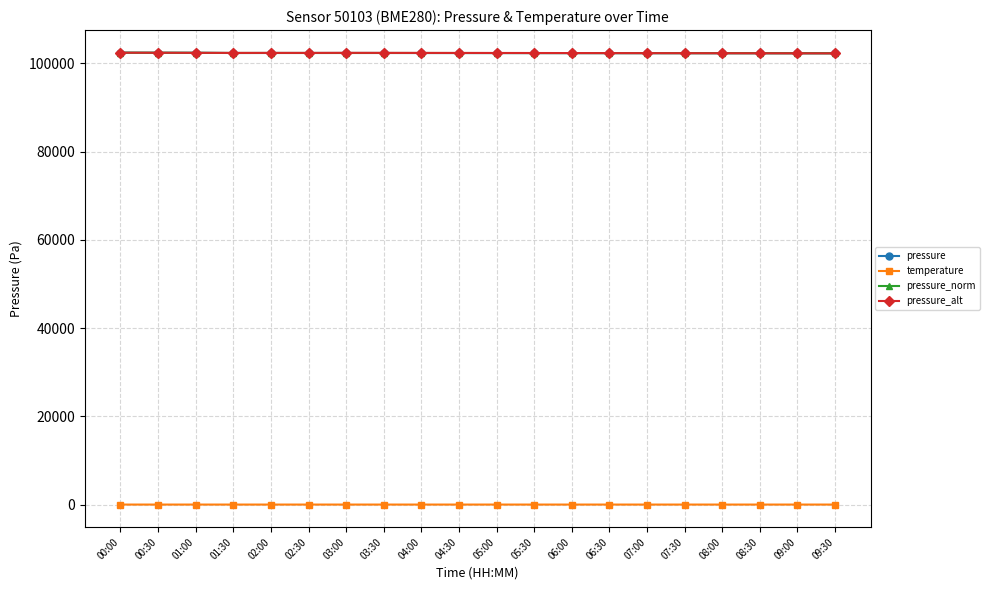

What is the maximum value for pressure?

102400.5